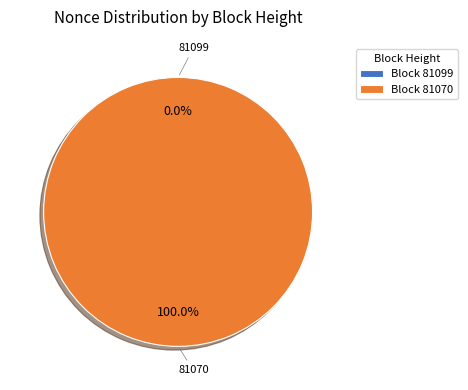

How many segments does this pie chart have?

2